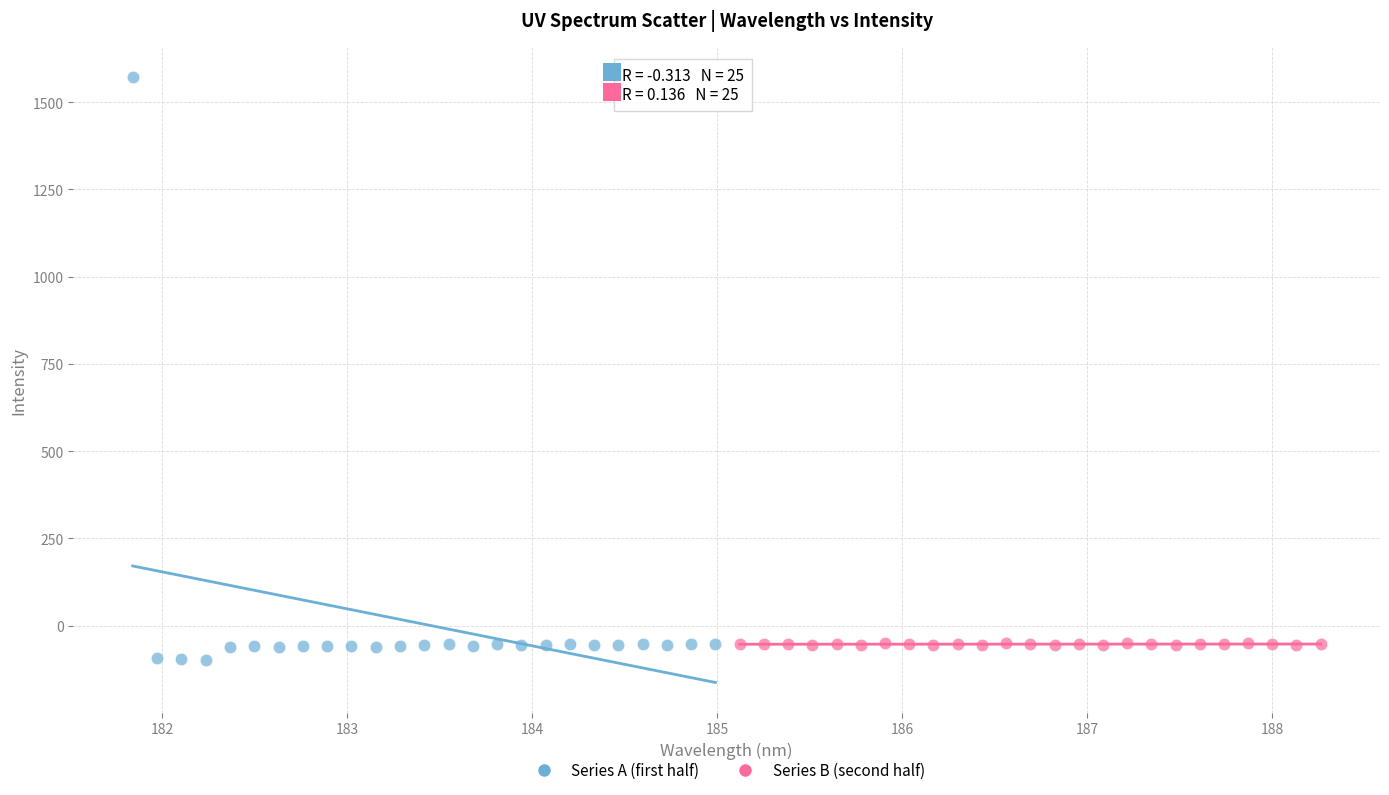

Which series contains the lowest Y value?

Series A (first half)